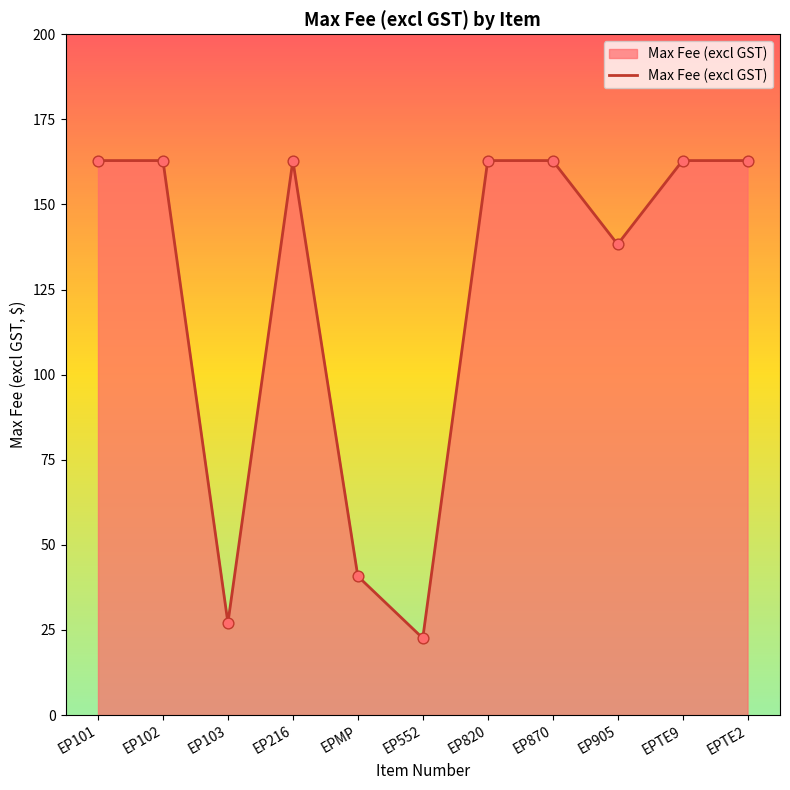

What is the ratio of the value at EP103 to the value at EP905?

0.2